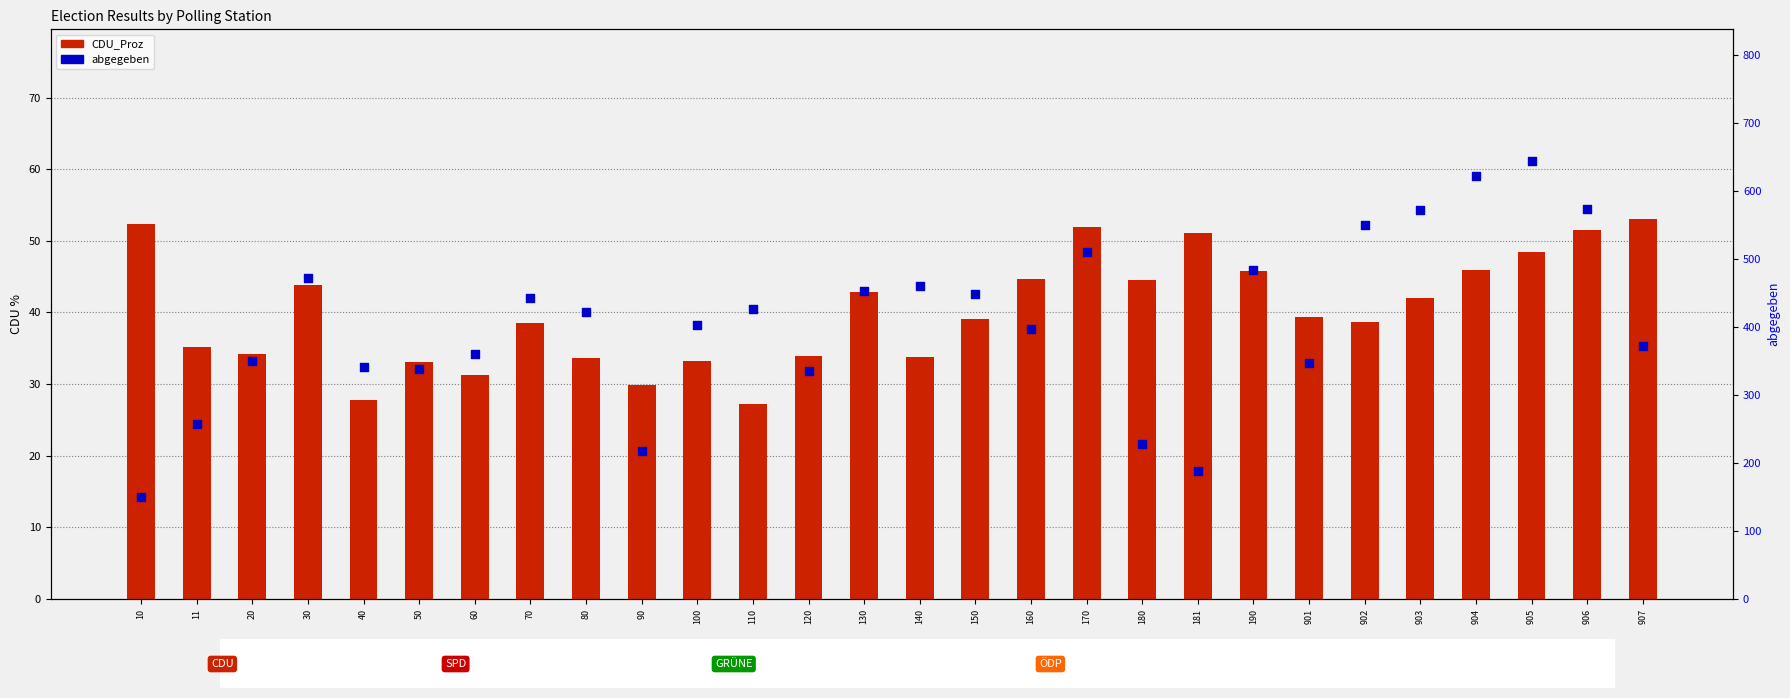

At which category is the sum across all series the highest?

905